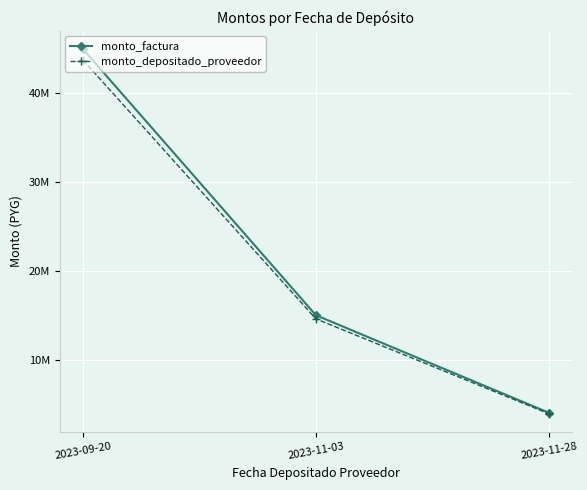

Does the chart have visible grid lines?

Yes